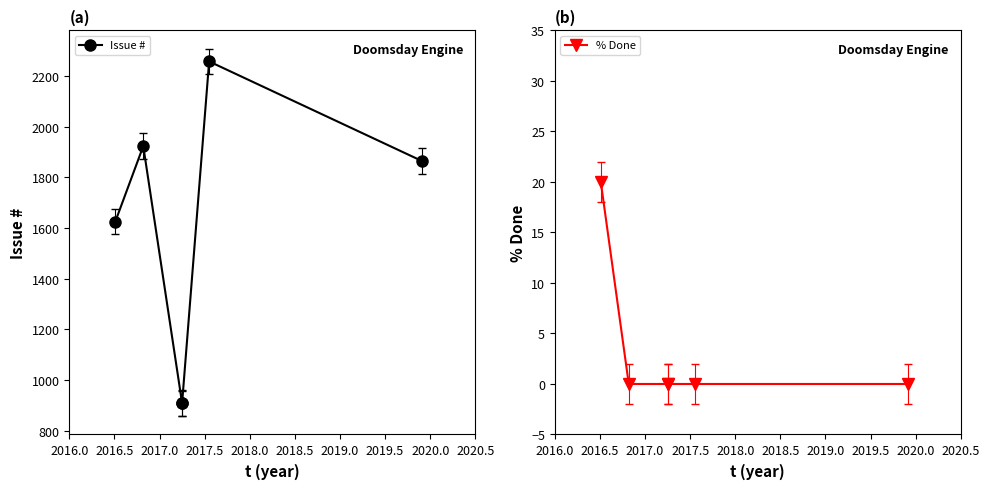

How many categories are shown in the chart?

6